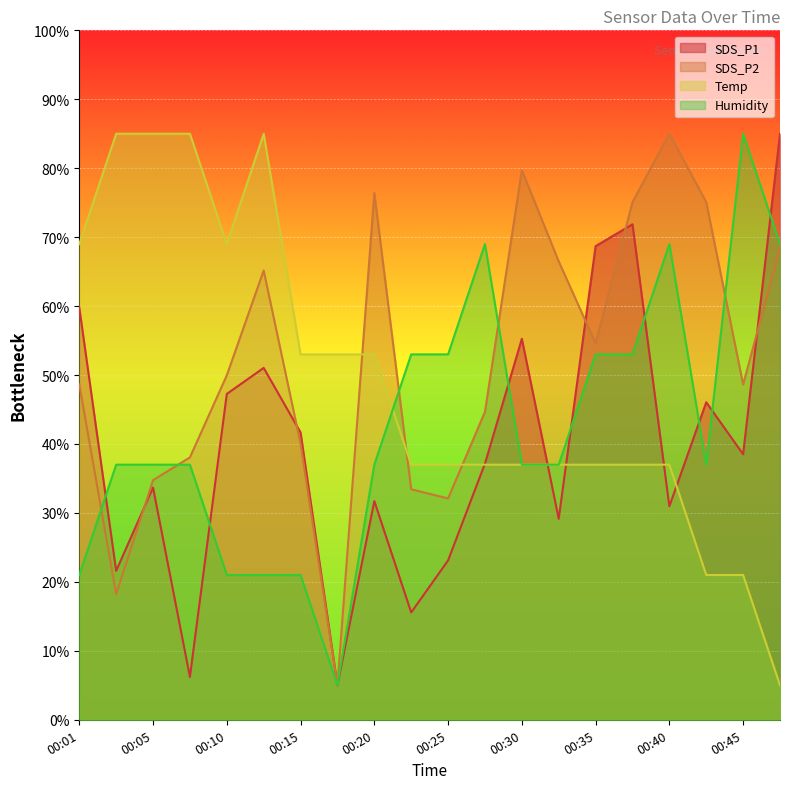

At which category does Humidity reach its first local valley?

00:18